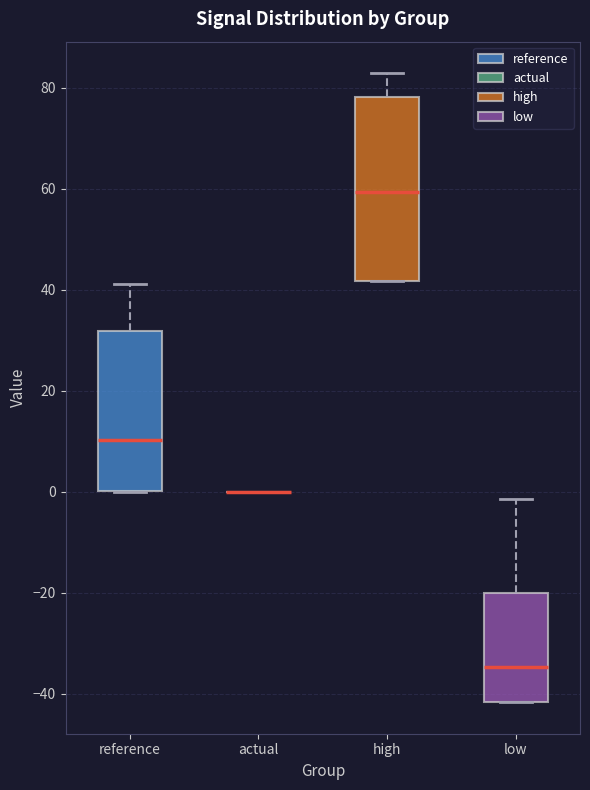

Which box is the tallest, from its lower edge to its upper edge?

high